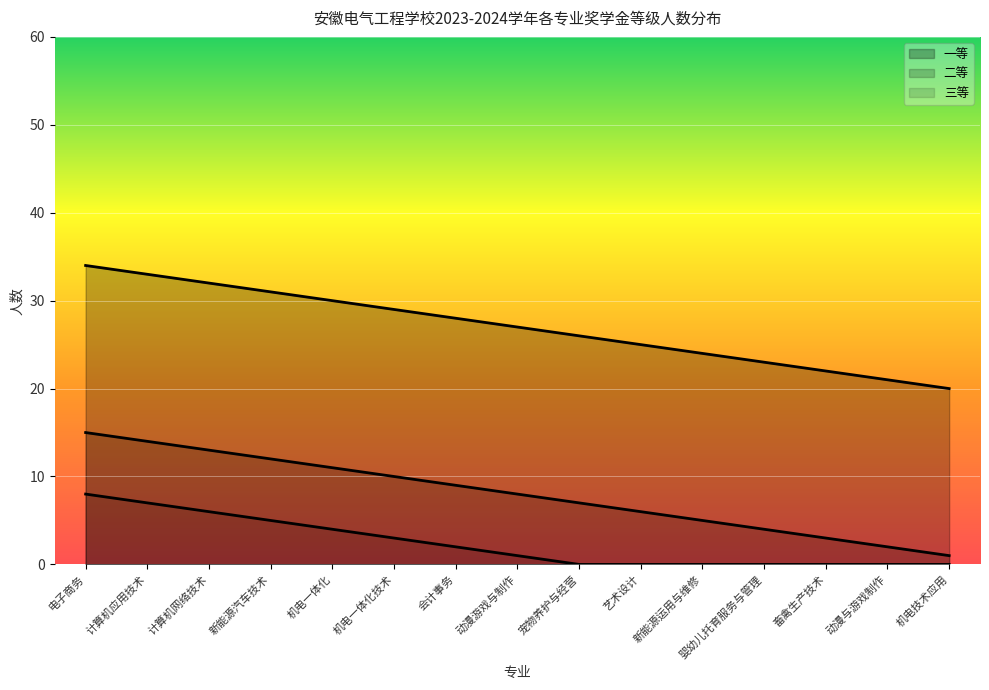

True or false: 三等 and 二等 intersect in this chart.

False